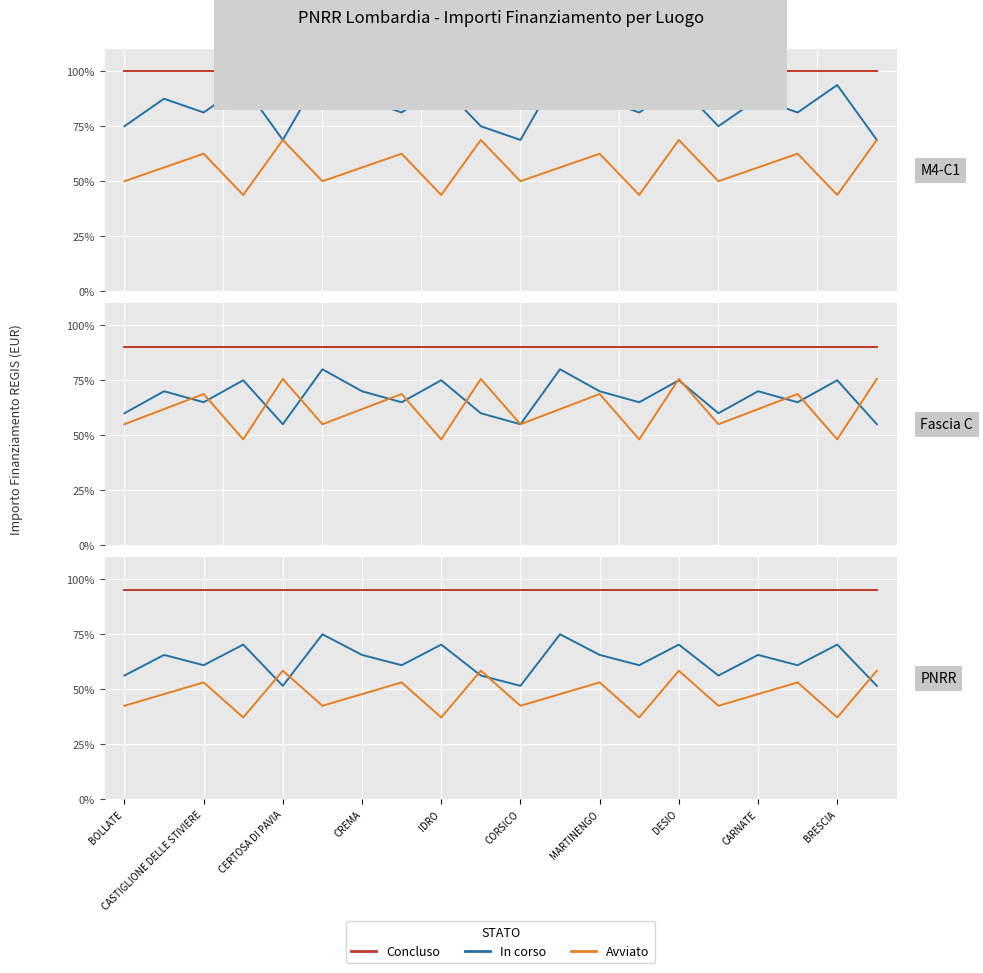

True or false: In corso has a value of 42.3 at 13.

False